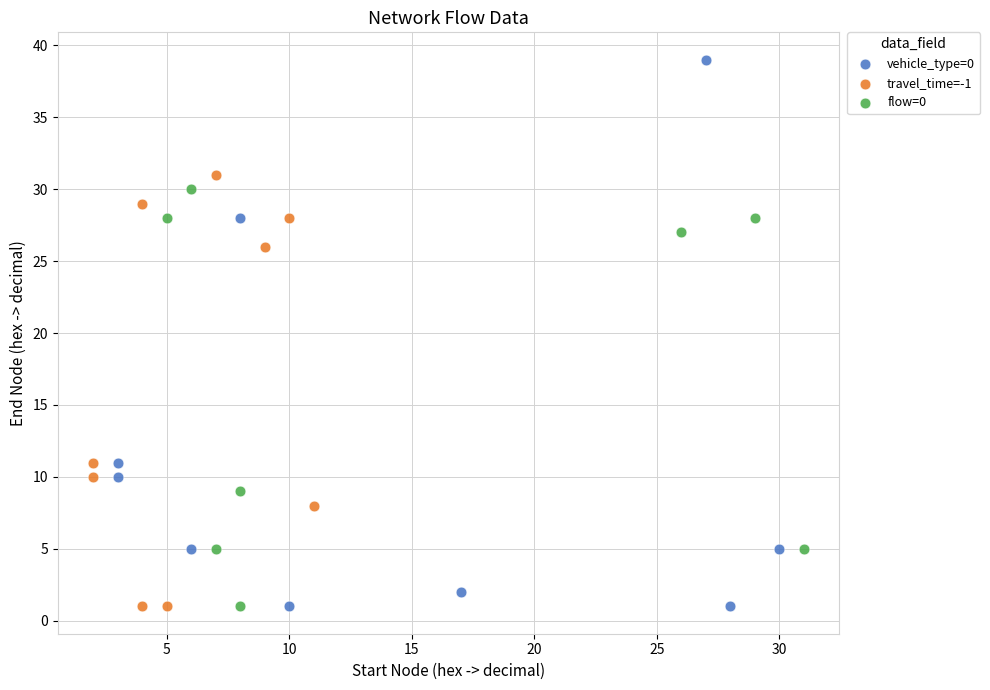

Which series has the widest spread of Y values?

vehicle_type=0